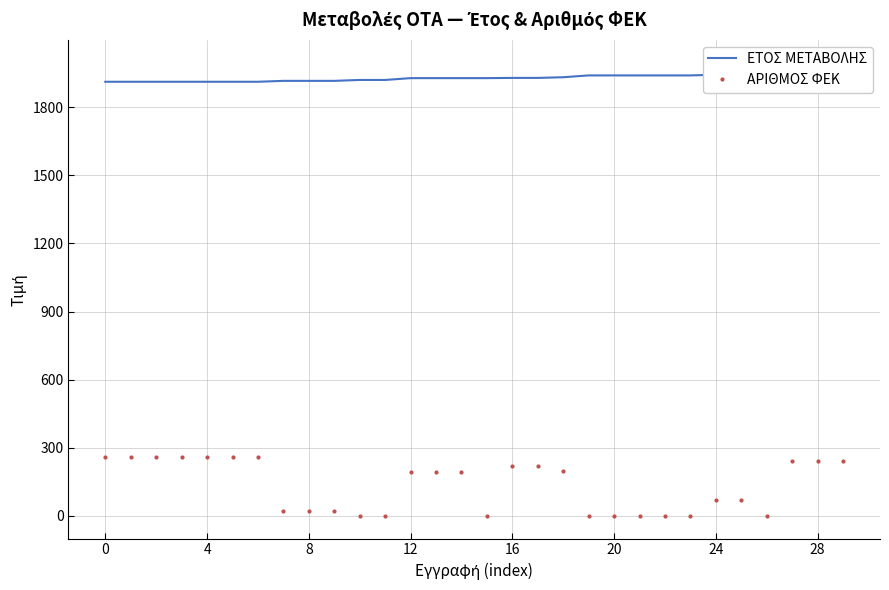

At which label does ΑΡΙΘΜΟΣ ΦΕΚ reach its minimum?

10